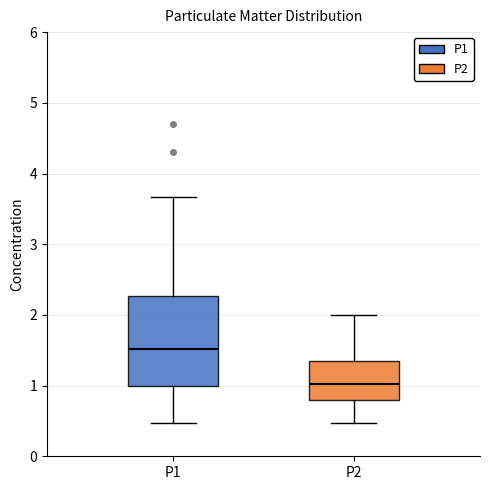

Which box's median line is the highest?

P1